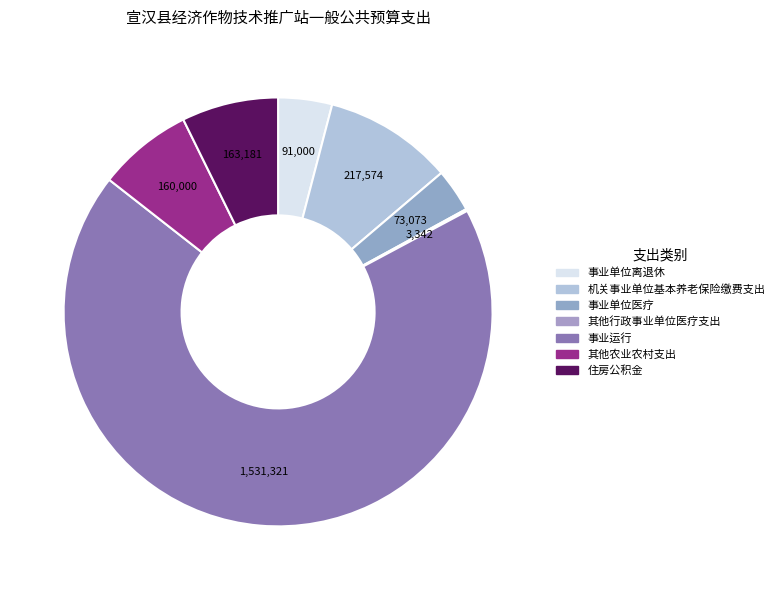

Which slice is the largest?

事业运行